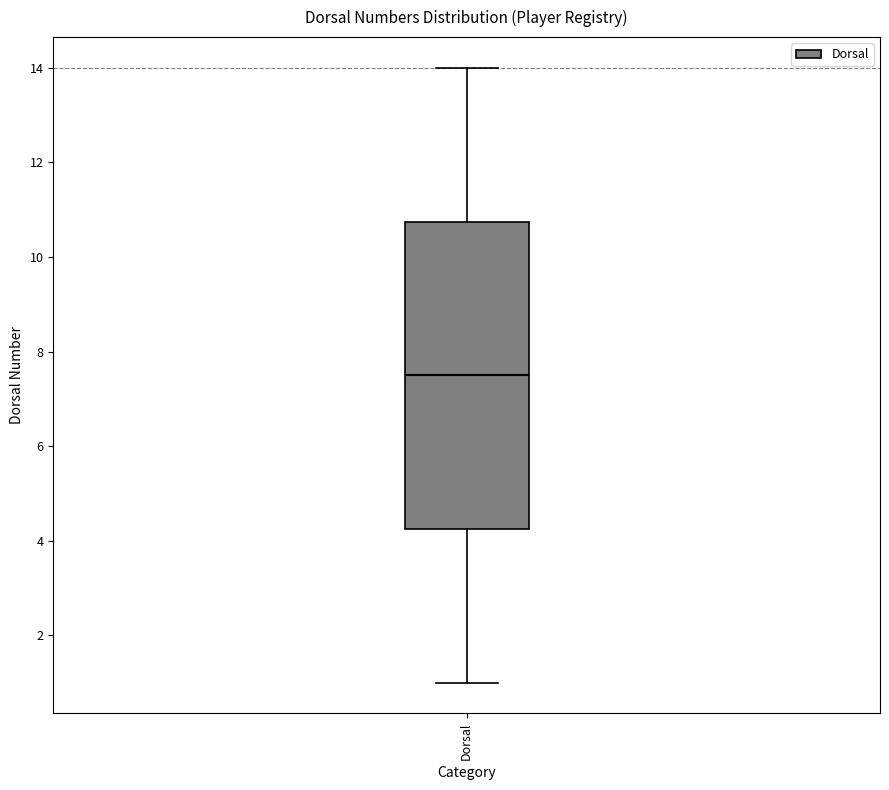

Read this box plot against the y-axis: the position of the median line, the range covered by the box, and the ends of both whiskers. The values are not printed on the chart, so give them approximately, as read against the axis.

median 7.6, box 4.2 to 10.8, whiskers 1.0 to 14.0